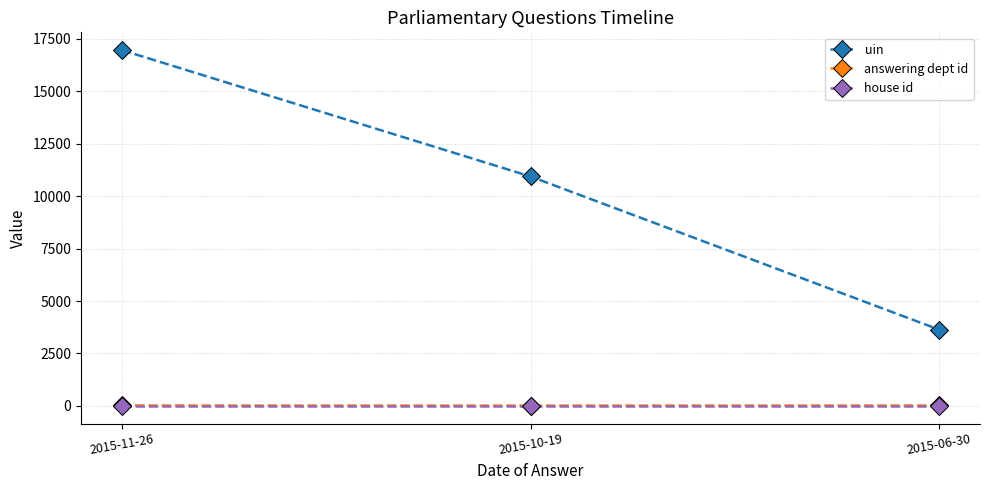

What is the label of the 1st point from the left?

2015-11-26